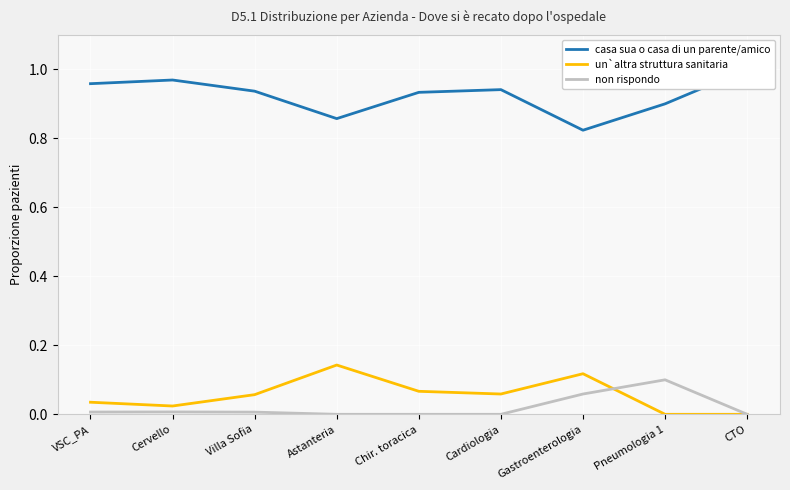

What is the difference between the second highest and minimum values in the non rispondo series?

0.1